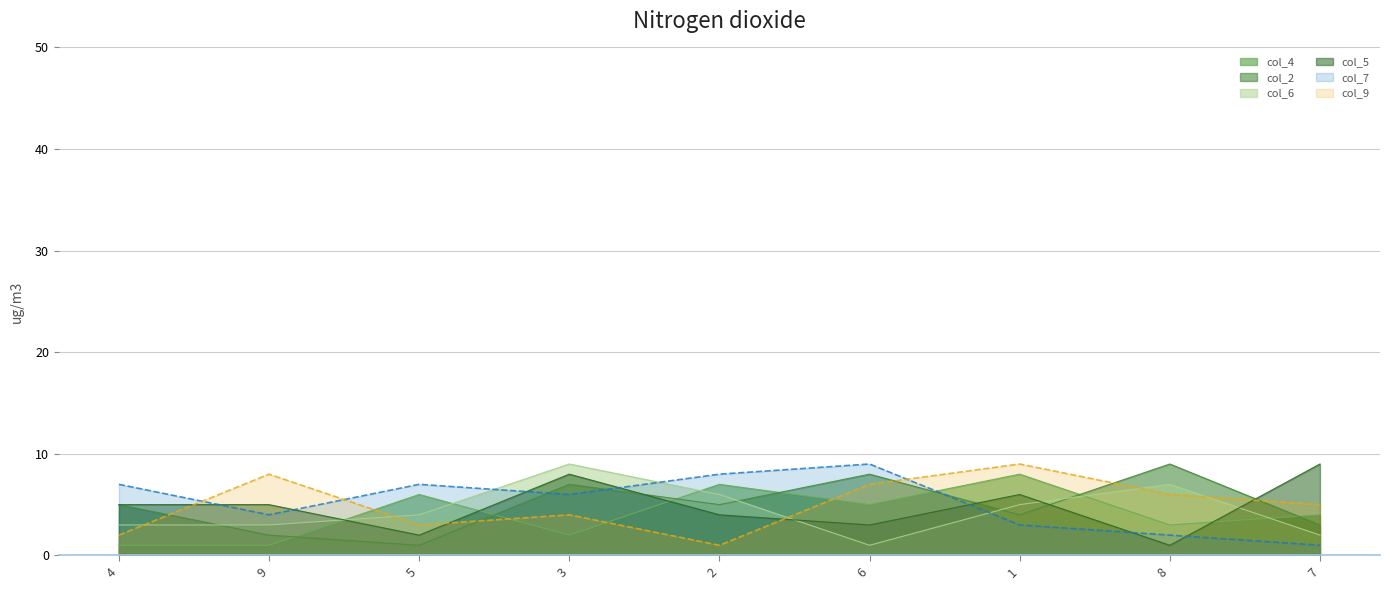

True or false: col_5 has more than 1 interior local peaks.

True